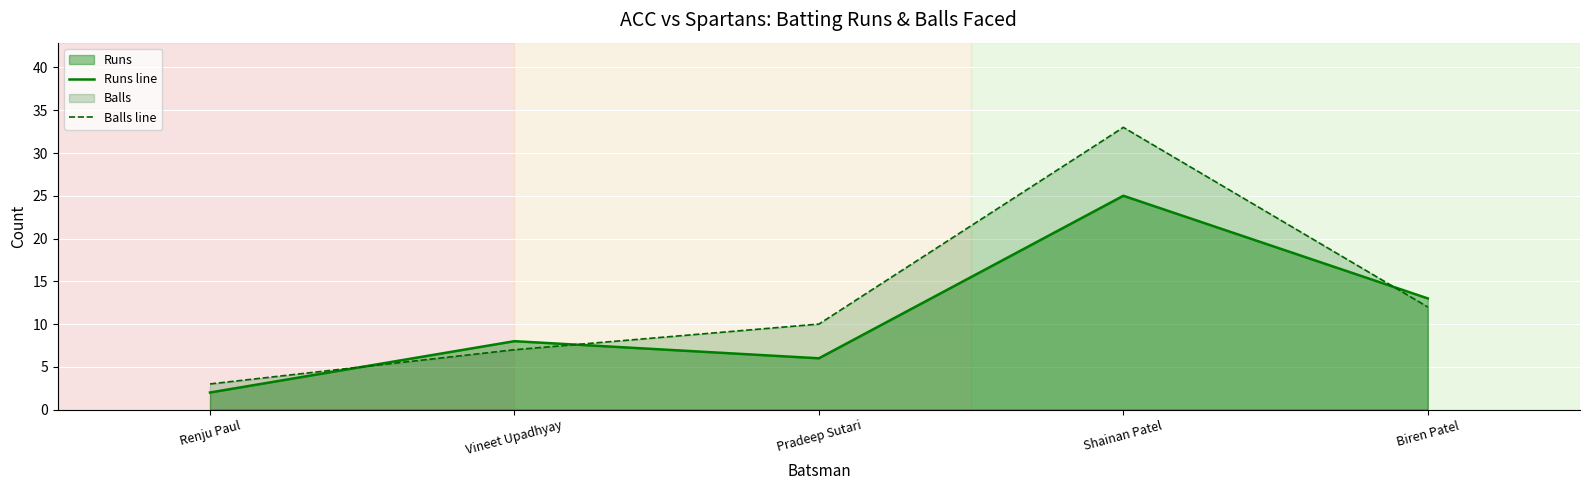

Where is Balls line nearest to the value 18?

Biren Patel